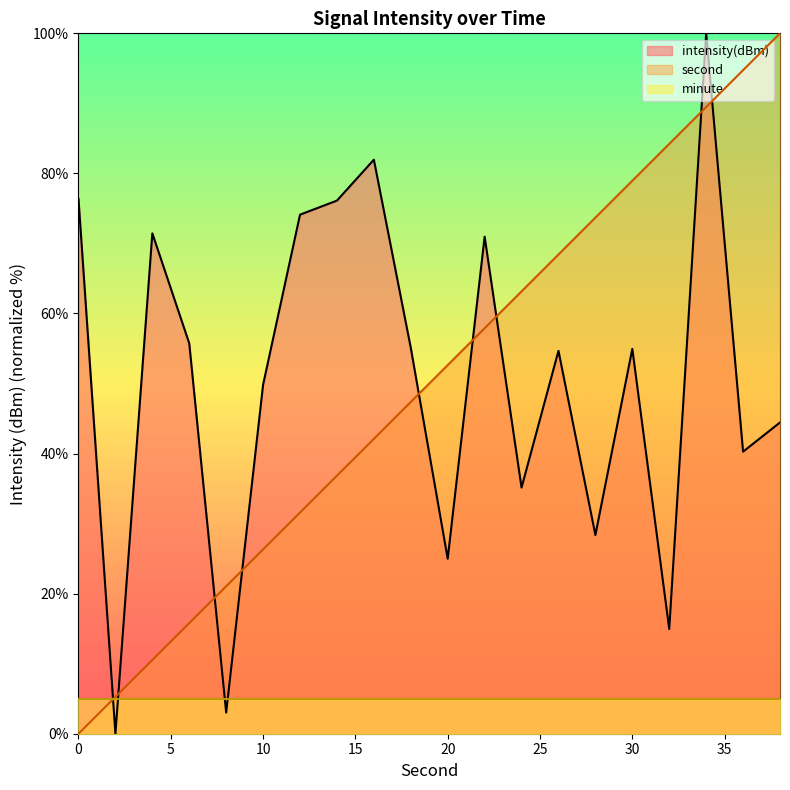

What is the difference between the maximum and minimum values in the intensity series?

100.0